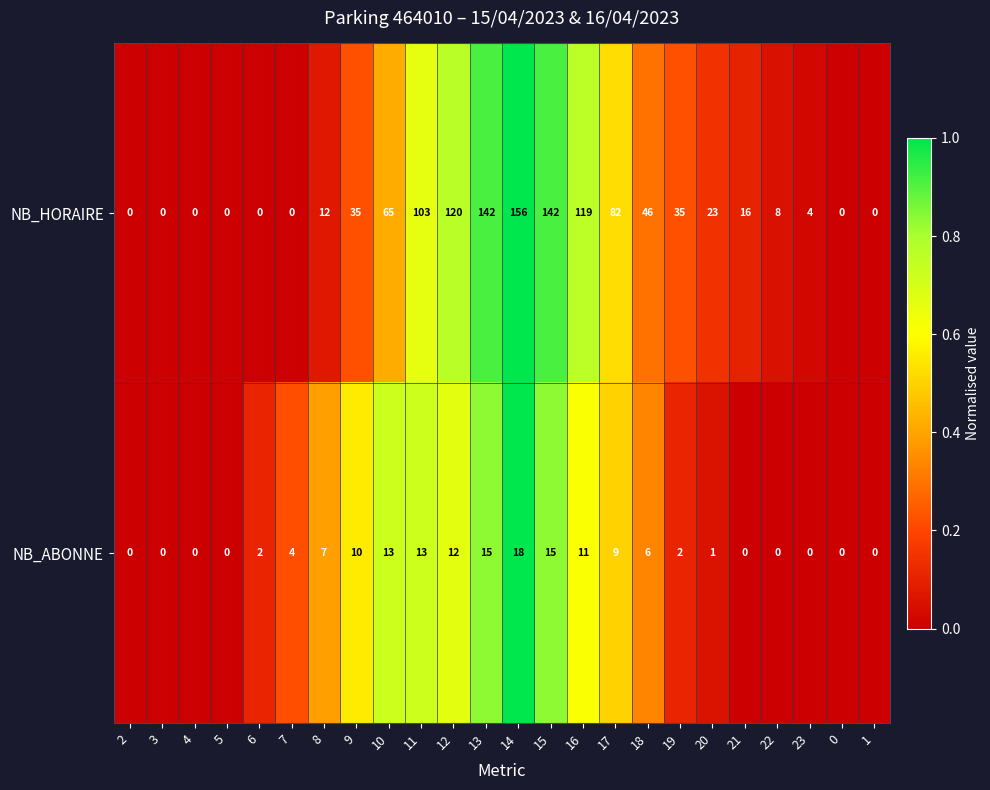

What is the sum of all NB_ABONNE values?

138